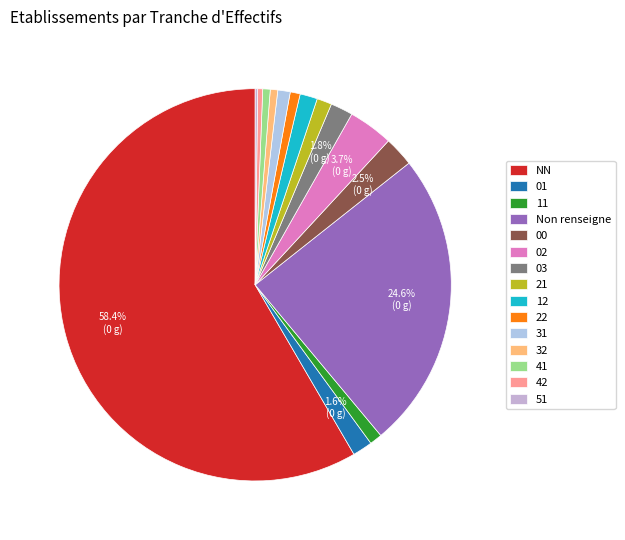

What portion of the pie excludes 11?

99.0%